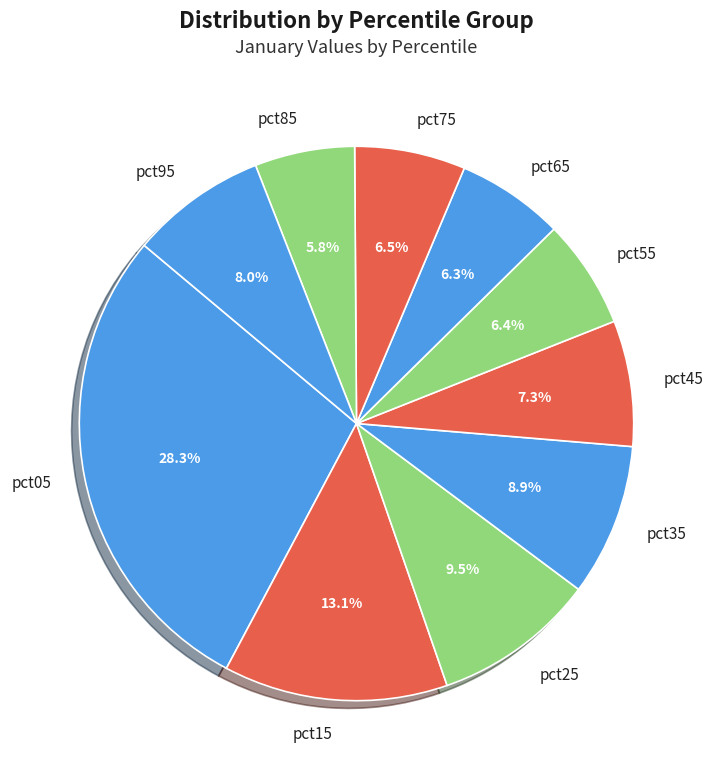

Combined, do pct75 and pct25 account for over 50%?

No